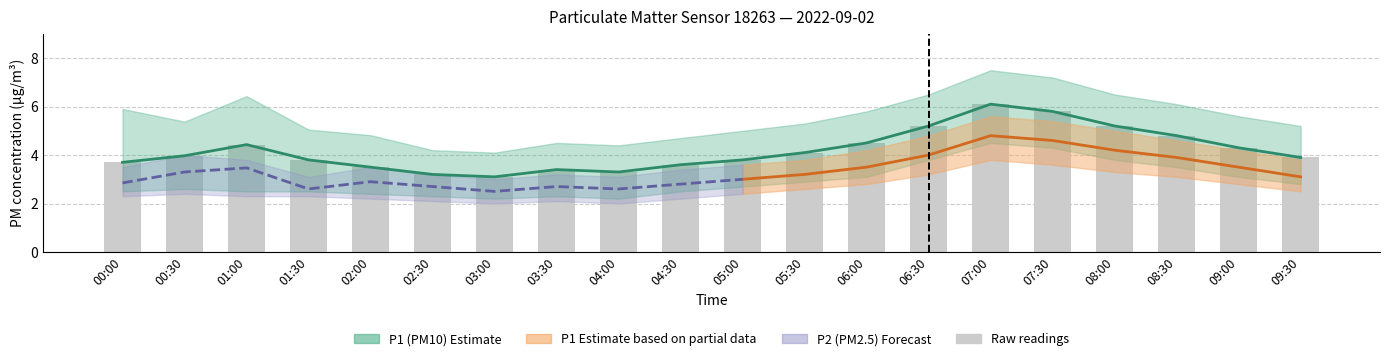

Is it true that P1 equals 6.3 at 00:00?

False